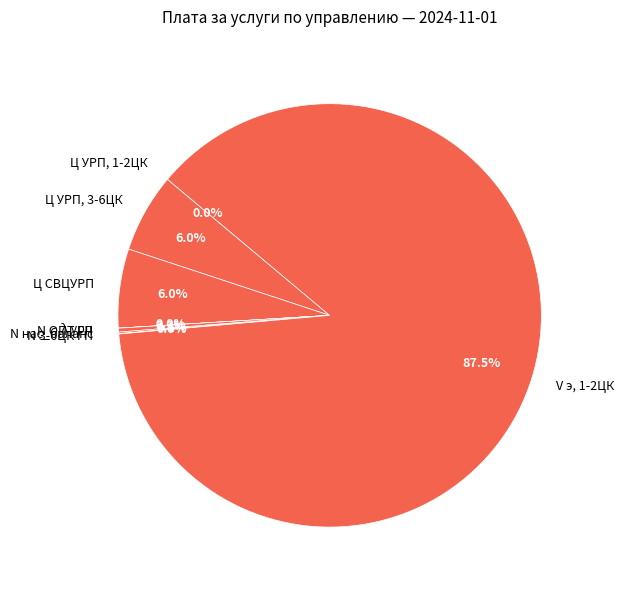

Which slice is the largest?

V э, 1-2ЦК